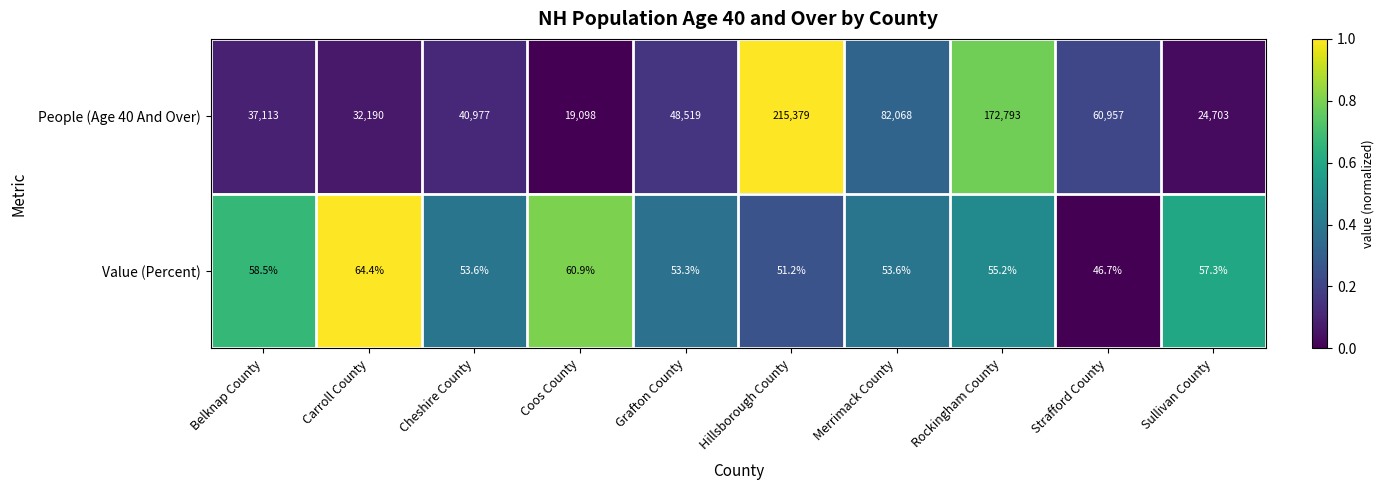

The Value (Percent) series shows 60.9 at Coos County. True or false?

True